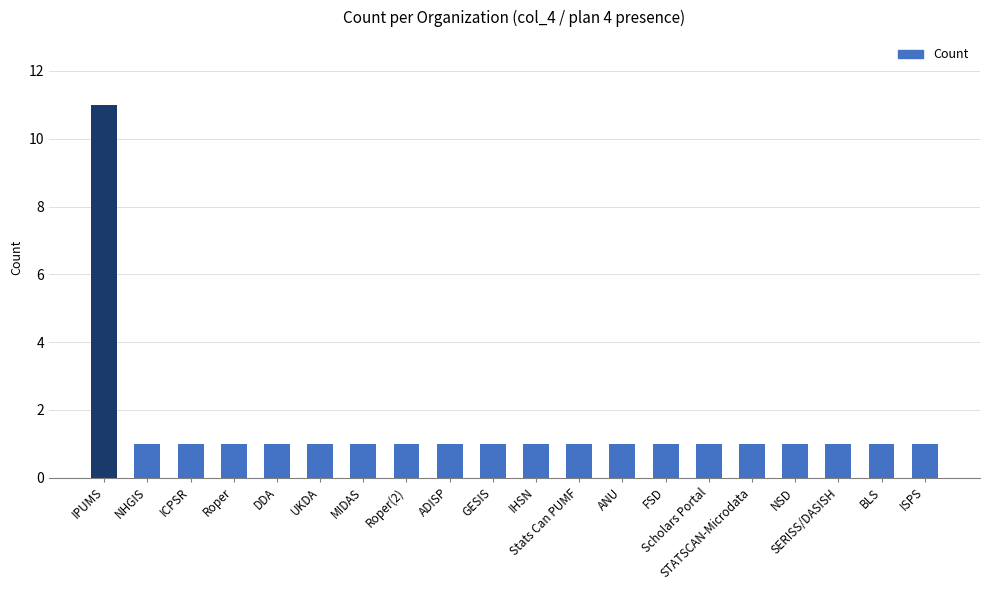

What is the maximum value shown in the chart?

11